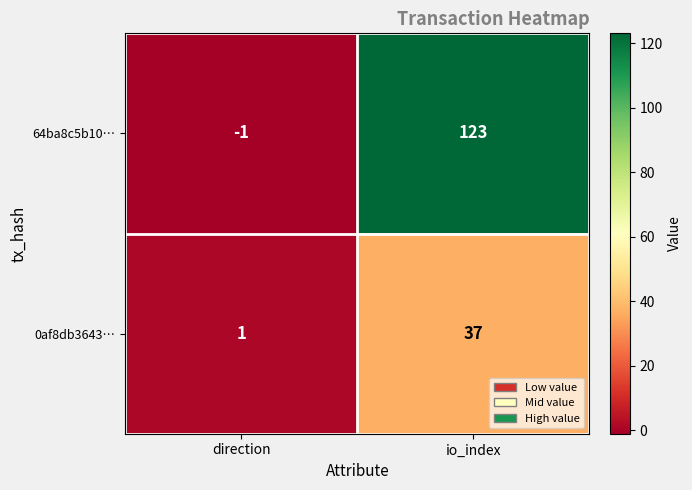

Reading left to right, list all the values displayed in this chart.

64ba8c5b10…: -1	123
0af8db3643…: 1	37